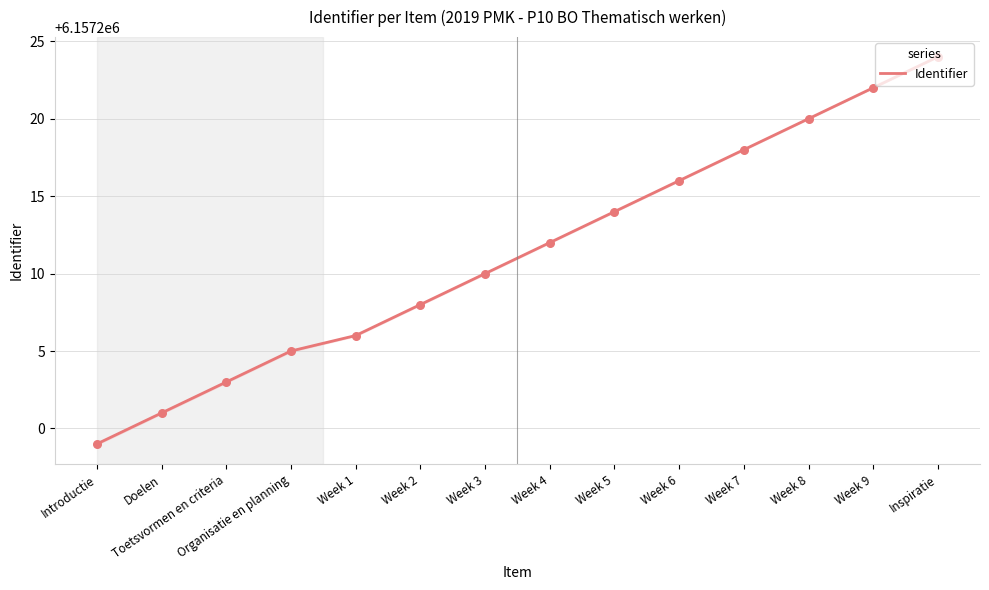

Which has a higher value, Doelen or Introductie?

Doelen